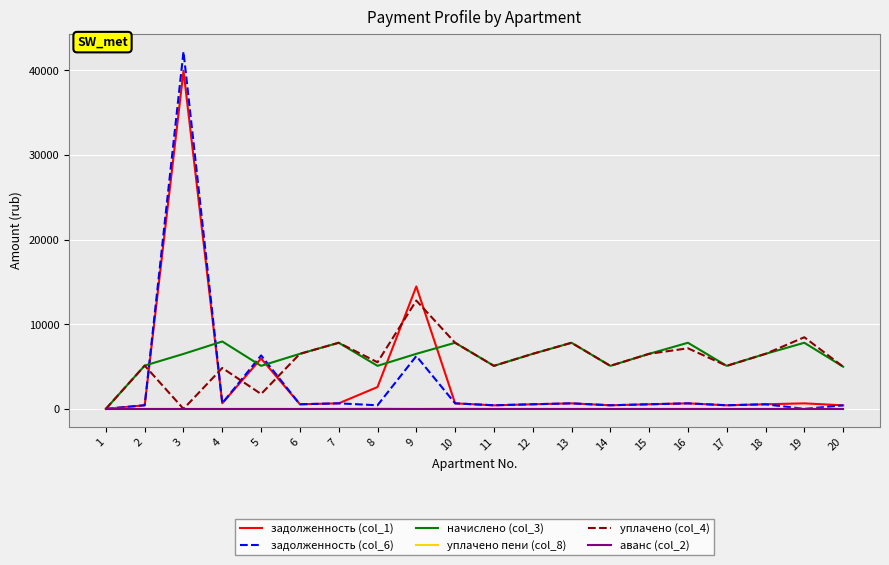

At which category is the sum across all series the highest?

3